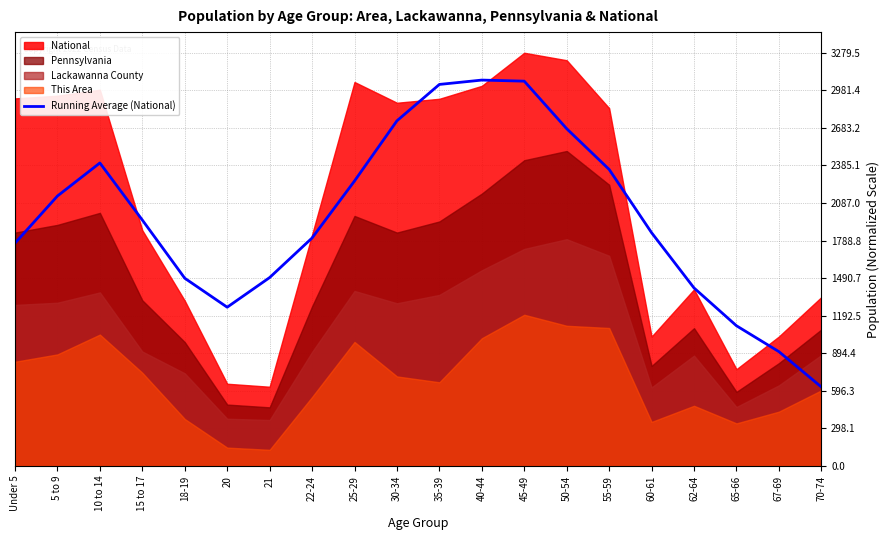

The value at 62-64 is 1883.3. True or false?

False